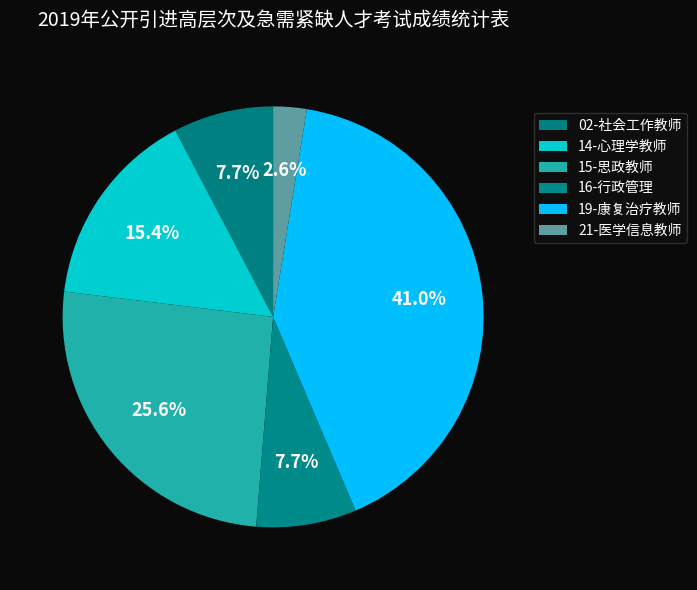

Which slice is the smallest?

21-医学信息教师